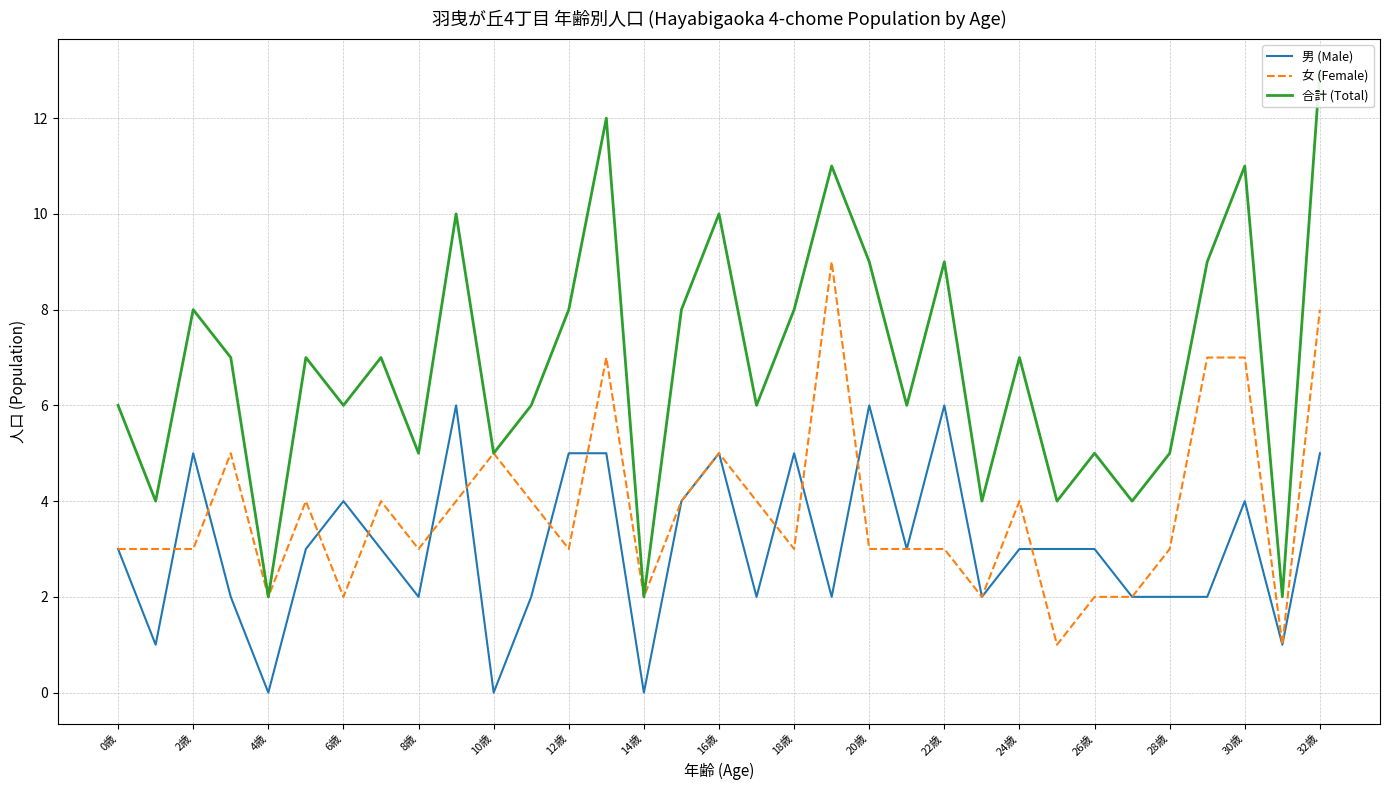

What is the maximum value for 女 (Female)?

9